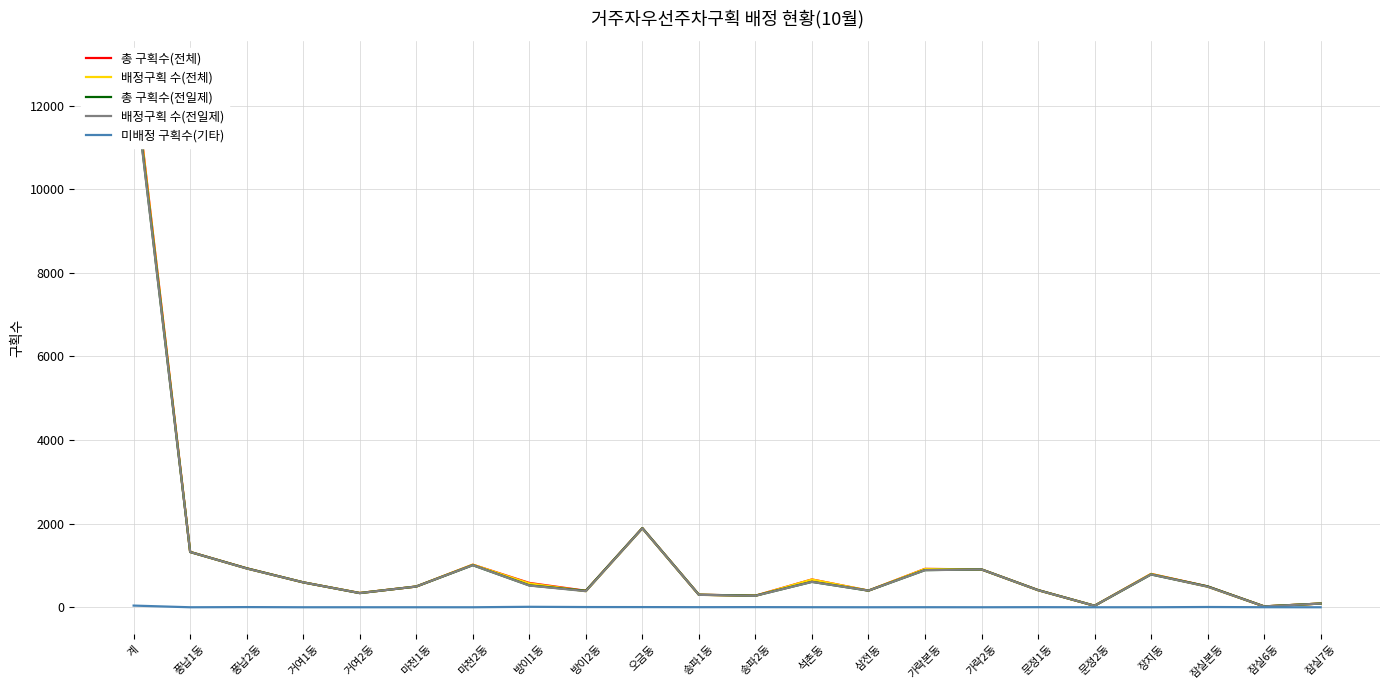

How many interior local peaks does the 배정구획 수(전체) series have?

5